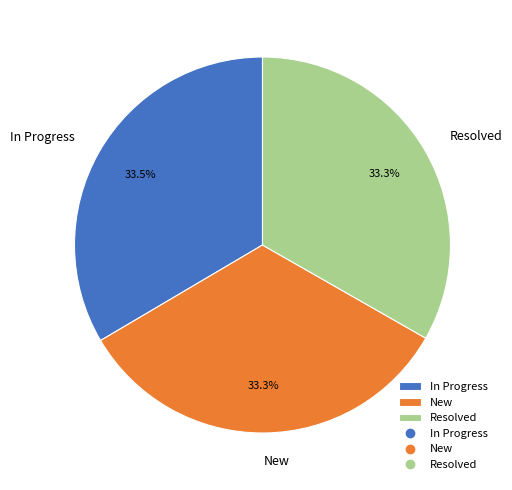

Is it true that New is 25% of the pie?

False